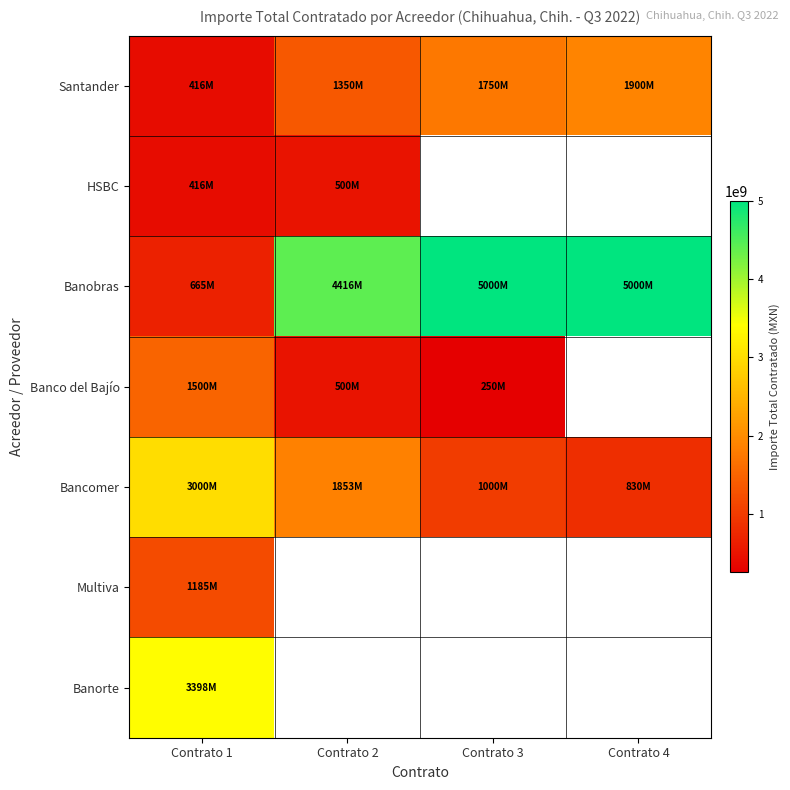

Is it true that Bancomer equals 3000000000.0 at Contrato 1?

True